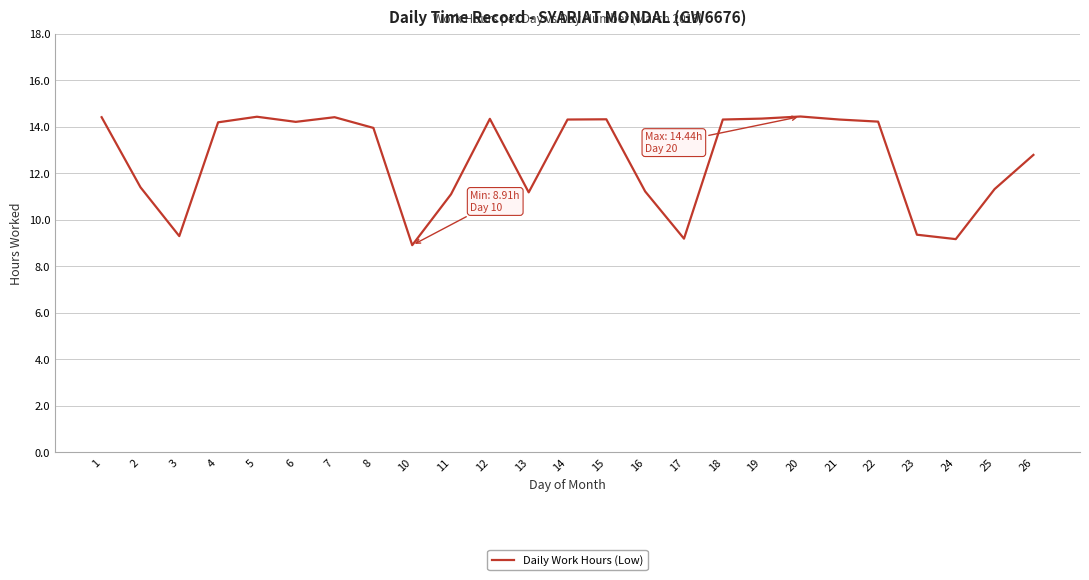

What is the greatest value displayed?

14.4